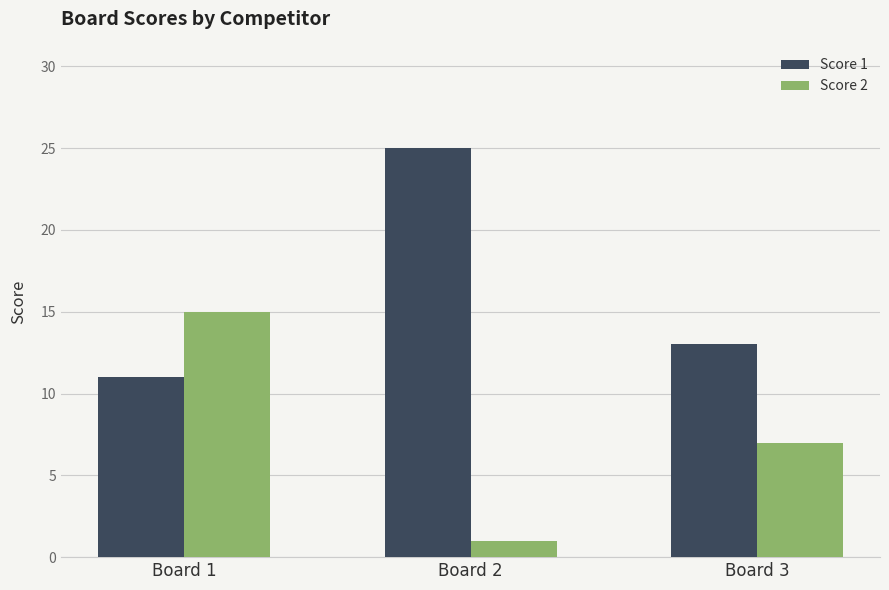

Which series has the largest total across all categories?

Score 1